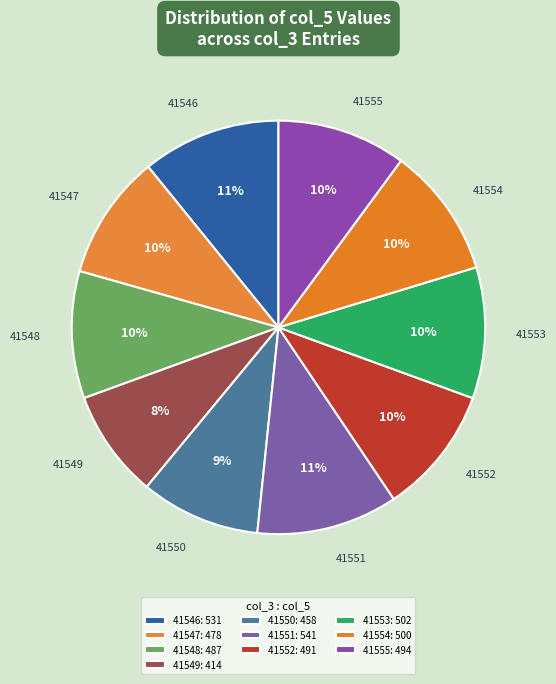

What is the total percentage of 41552 and 41548?

20.0%